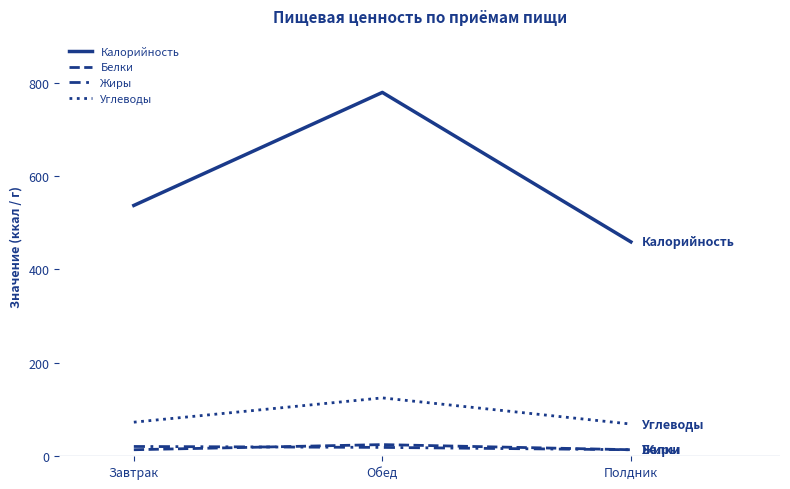

The Калорийность series shows 281 at Полдник. True or false?

False